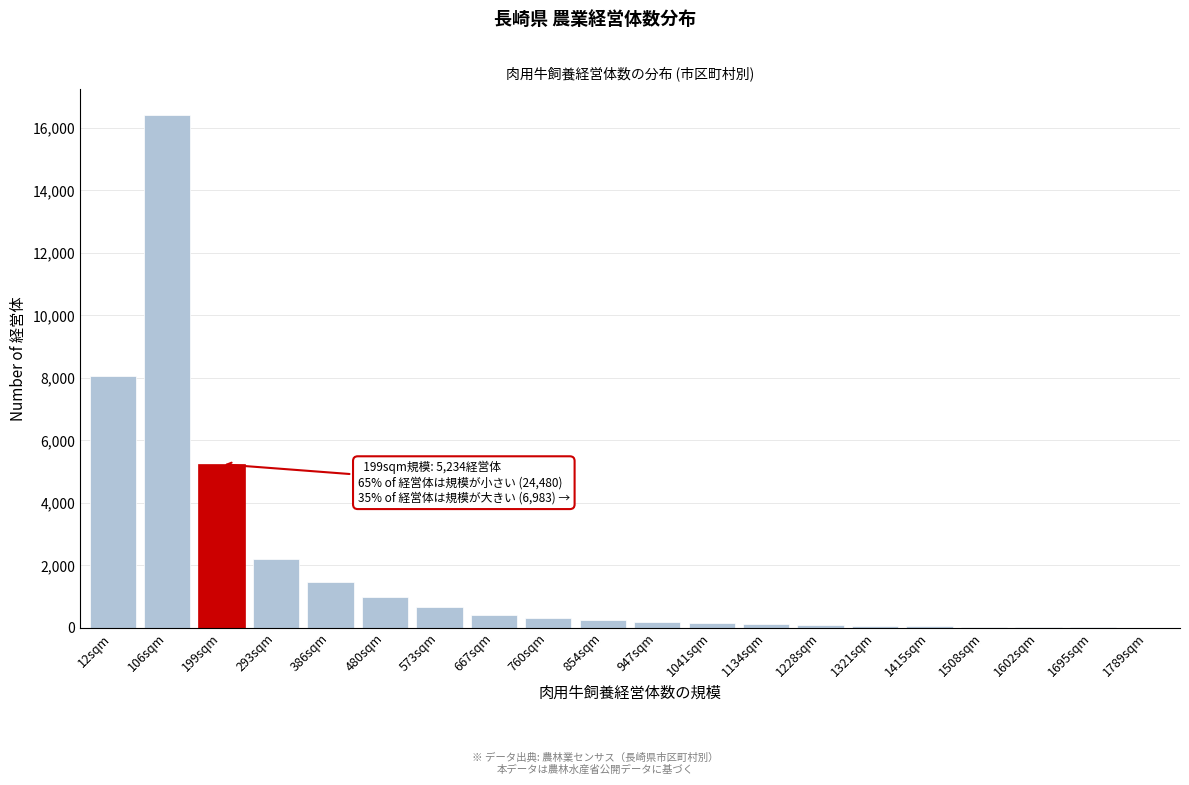

True or false: the data shows 423 at 667sqm.

True